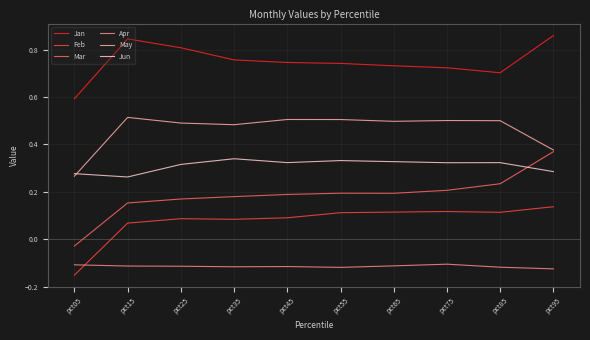

True or false: Jun has a value of 0.2 at pct85.

False